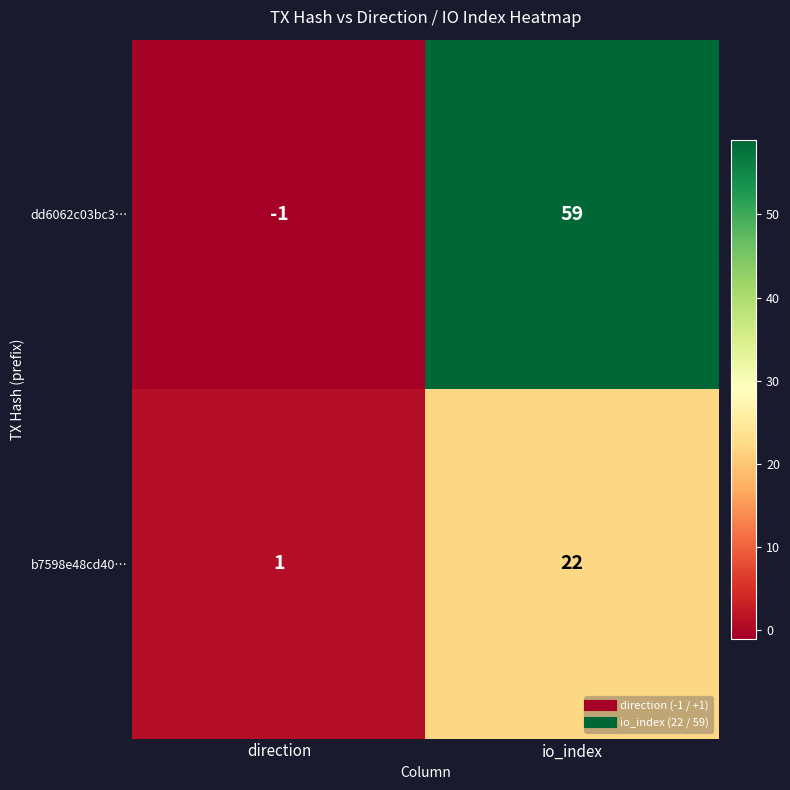

What is the sum of the dd6062c03bc3… values at direction and io_index?

58